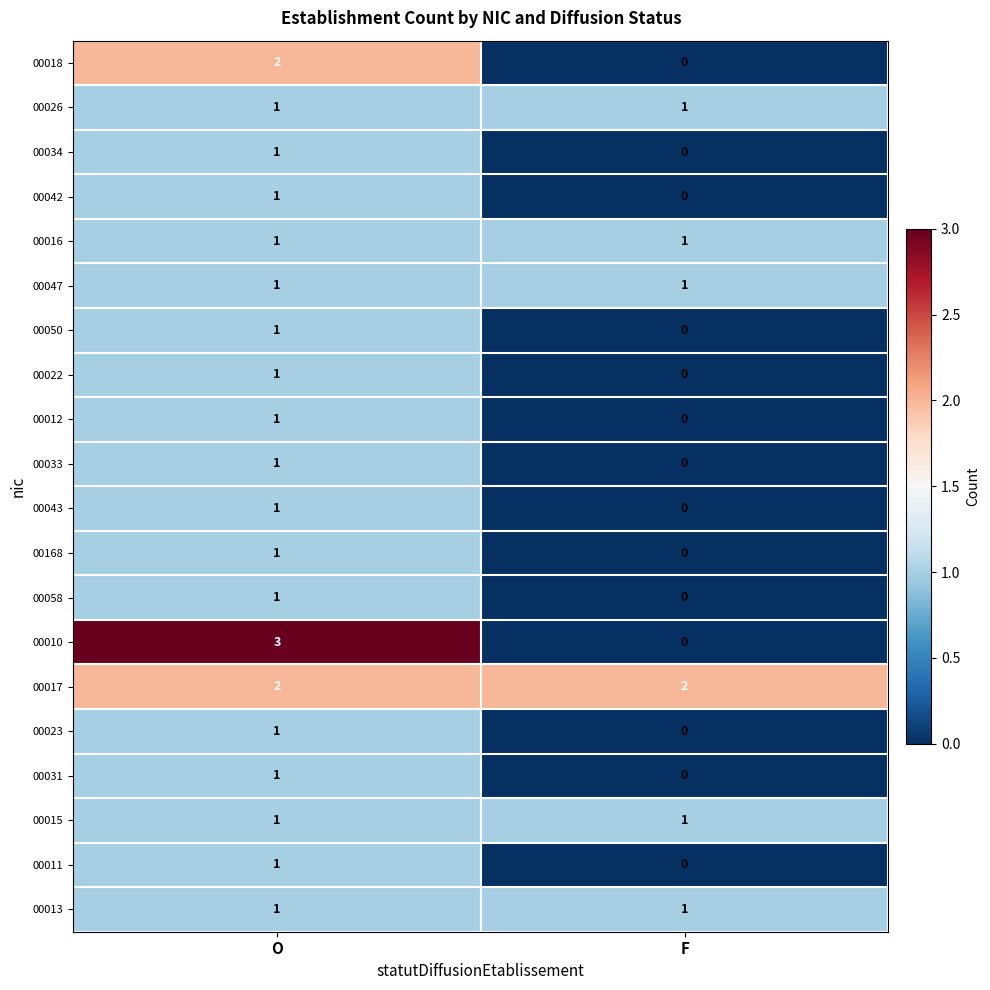

What is the spread (max minus min) of values at O?

2